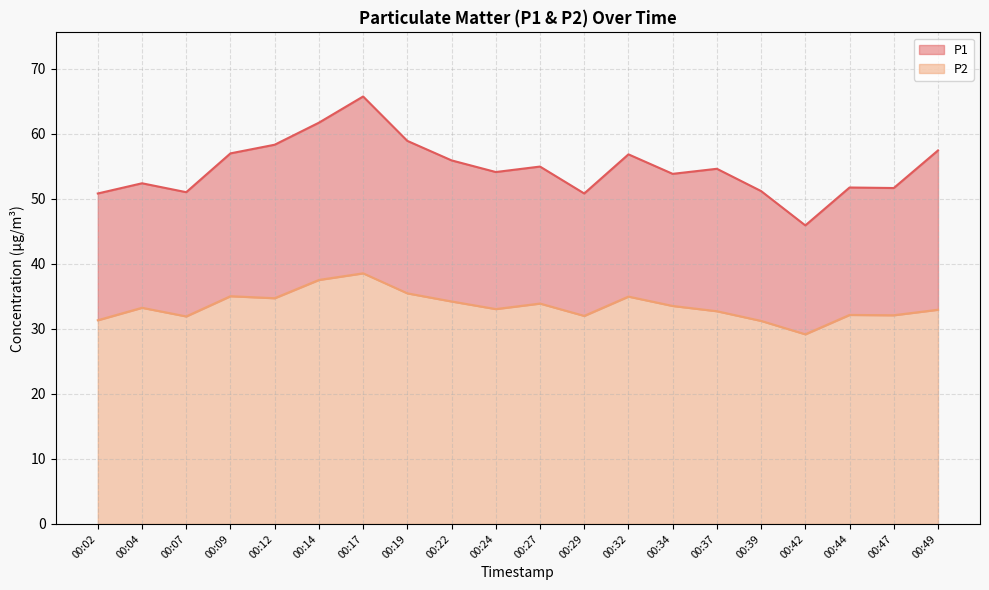

True or false: P2 and P1 cross at least once.

False